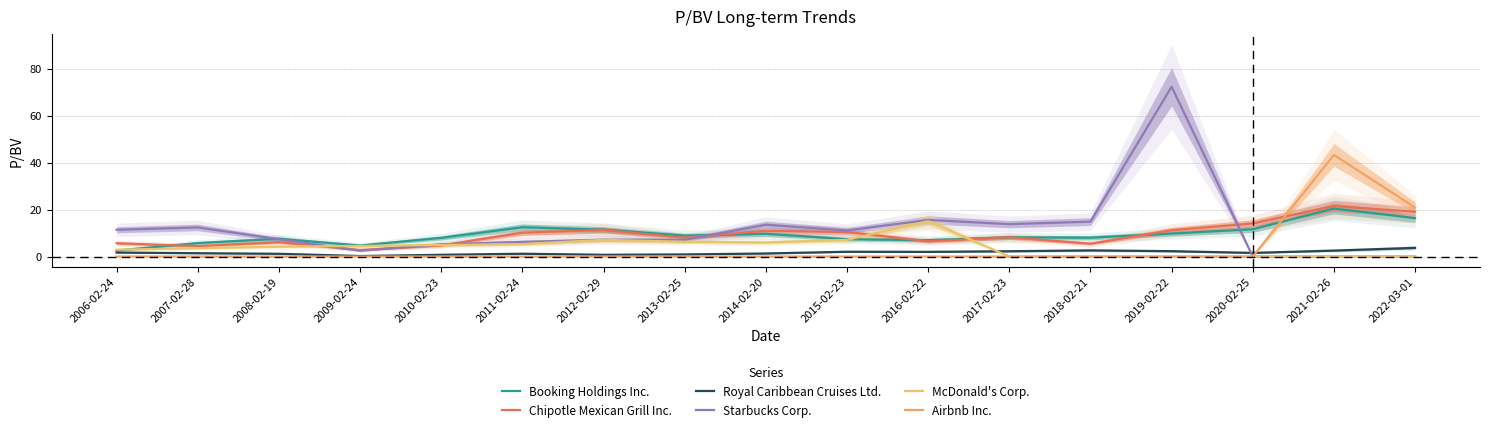

At which category does Starbucks Corp. reach its first local valley?

2009-02-24